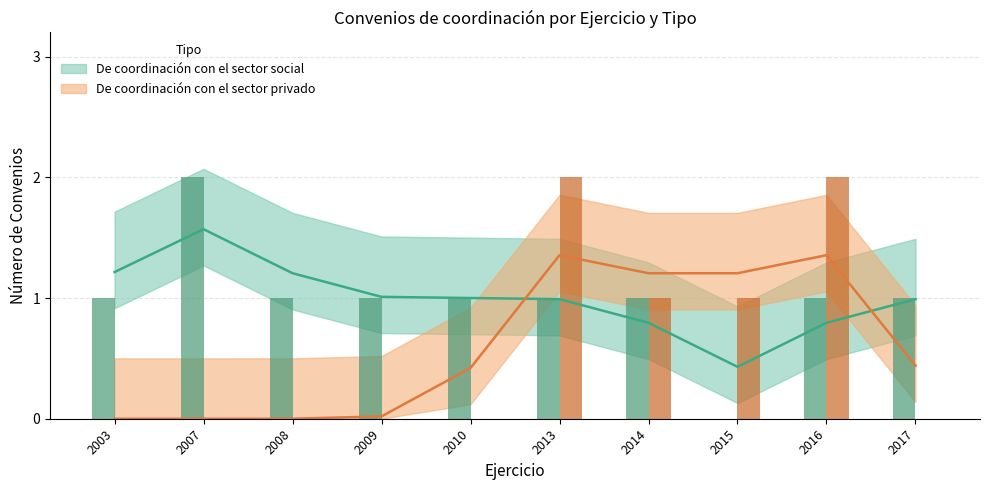

How many values in the De coordinación con el sector social series are below 1?

5